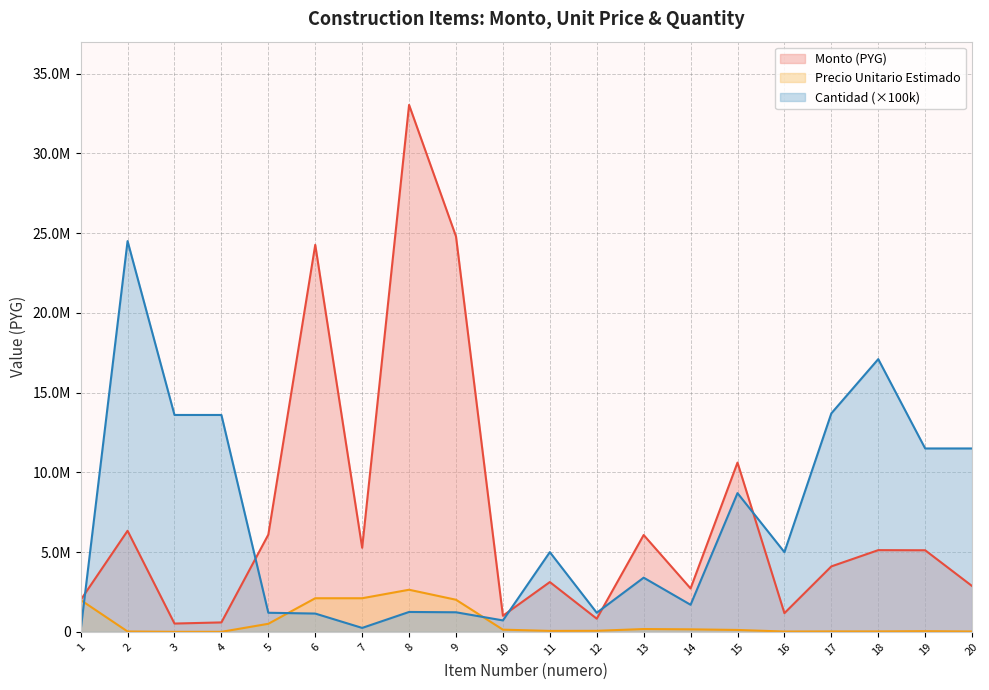

At which category does monto reach its first local peak?

2